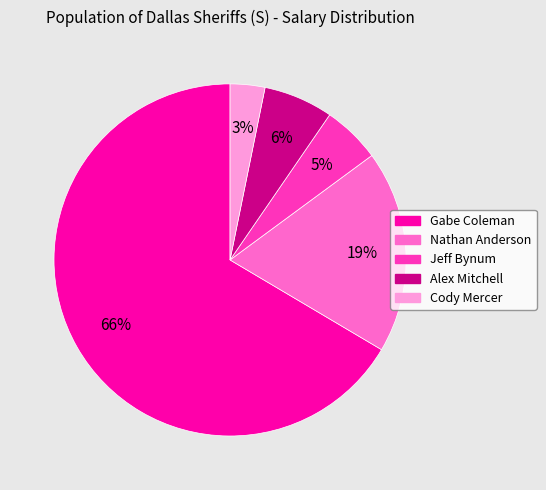

To the nearest percent, what is the combined percentage of Nathan Anderson and Cody Mercer?

22%